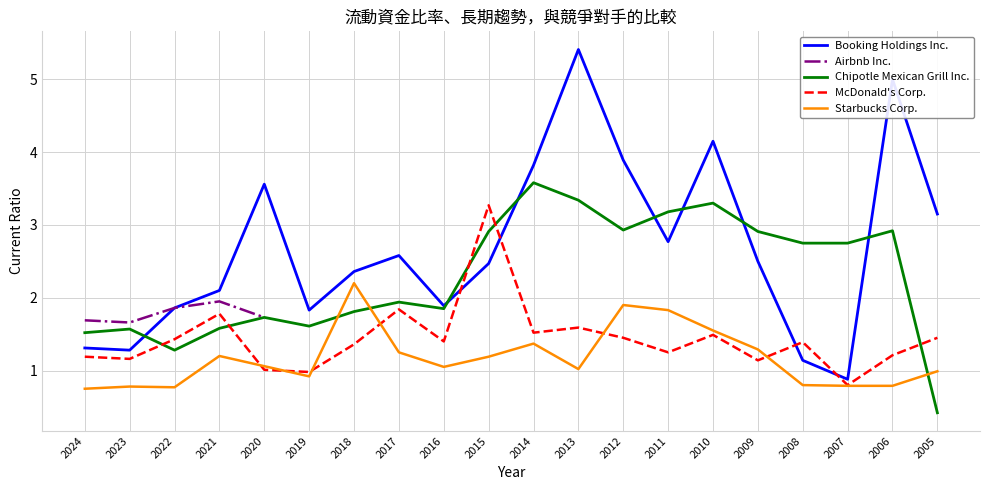

At which label does Chipotle Mexican Grill Inc. reach its minimum?

2005